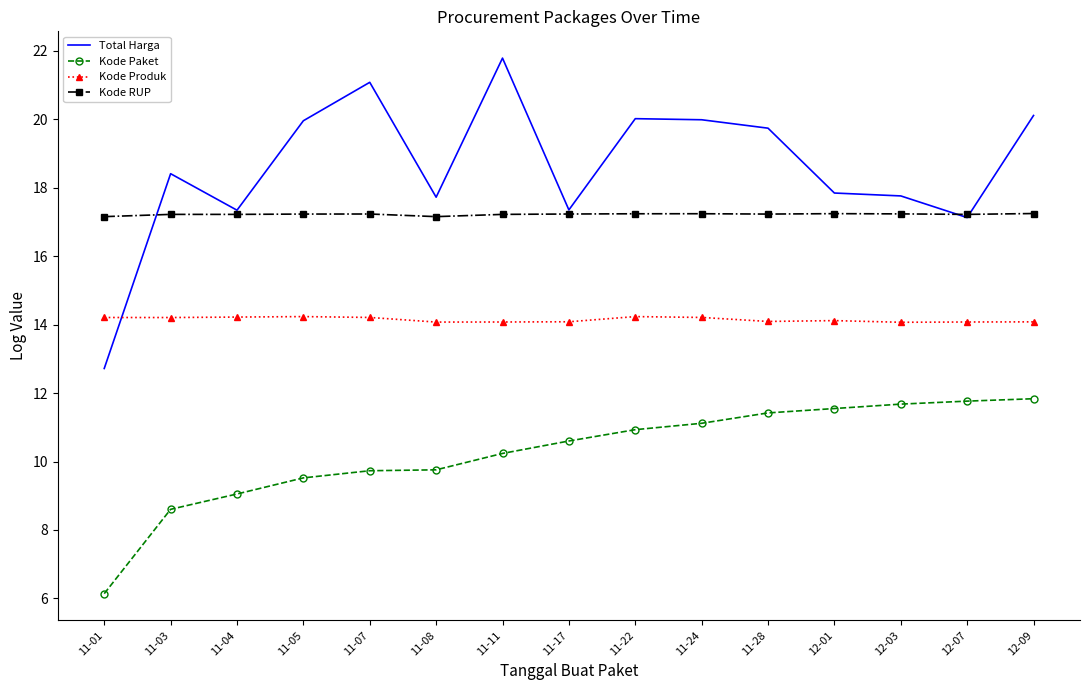

True or false: Kode Paket and Kode RUP cross at least once.

False